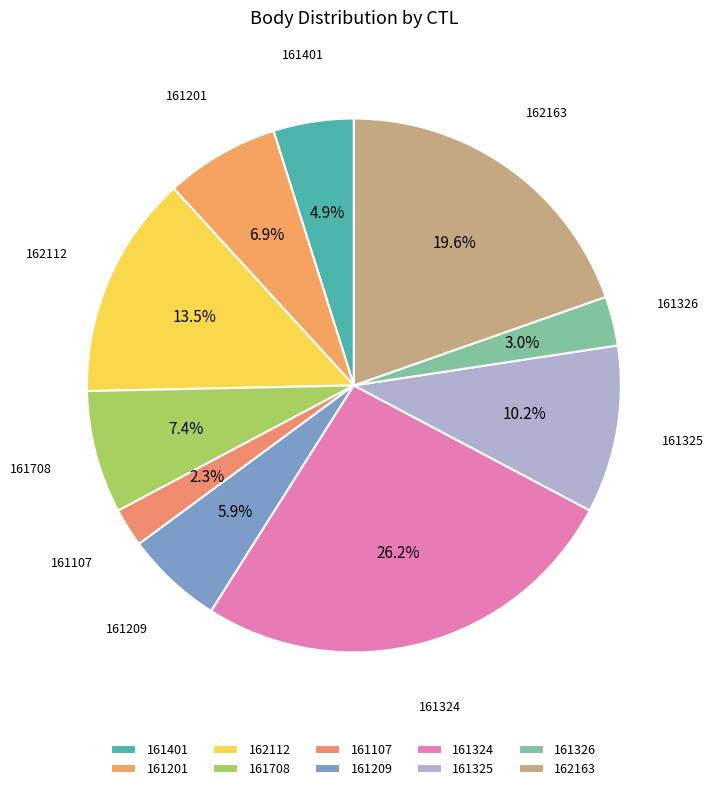

Which has a higher value, 161708 or 161326?

161708